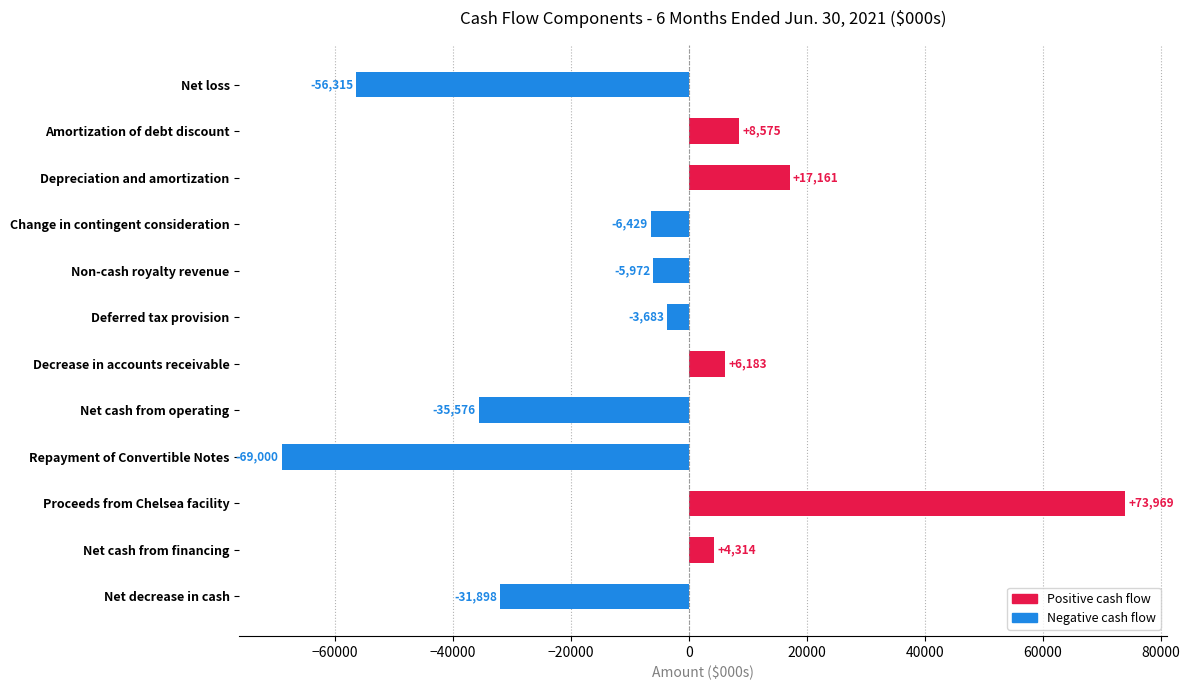

What is the greatest value displayed?

73969